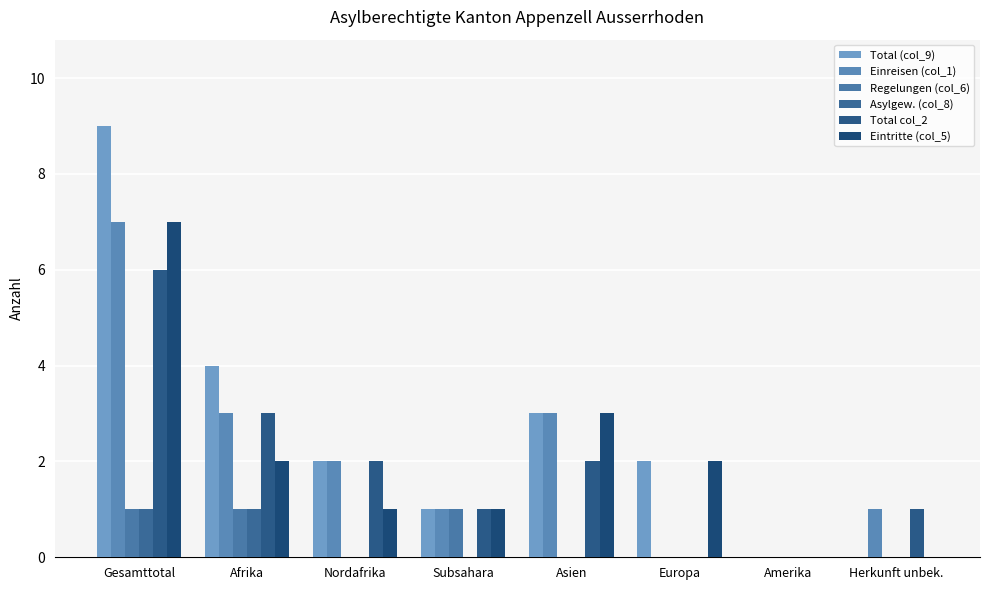

How many distinct data groups are displayed?

6